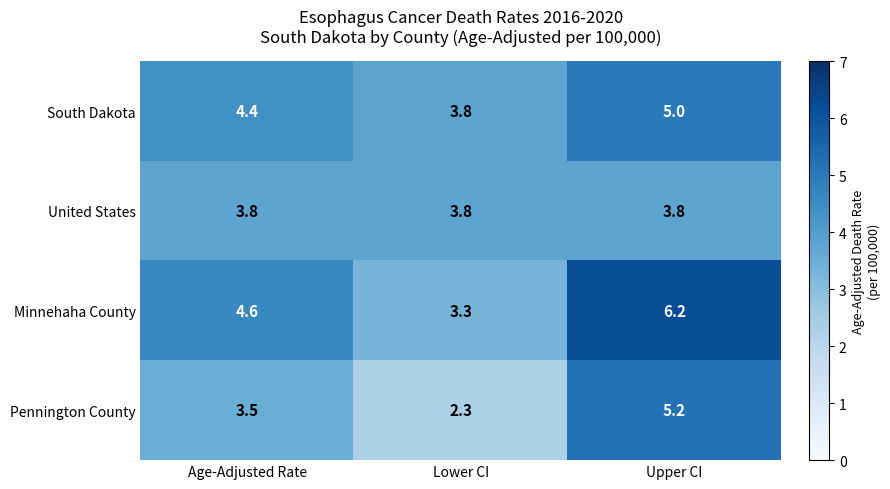

What is the total value across all series at Lower CI?

13.2